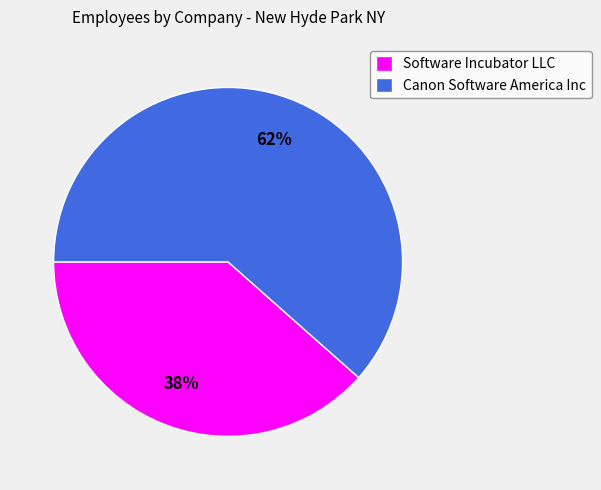

Is it true that Software Incubator LLC is 38% of the pie?

True